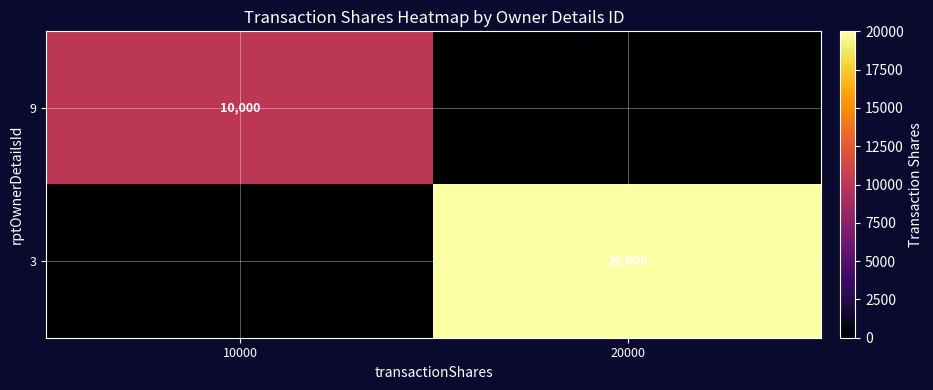

The 3 series shows 7234 at 20000. True or false?

False